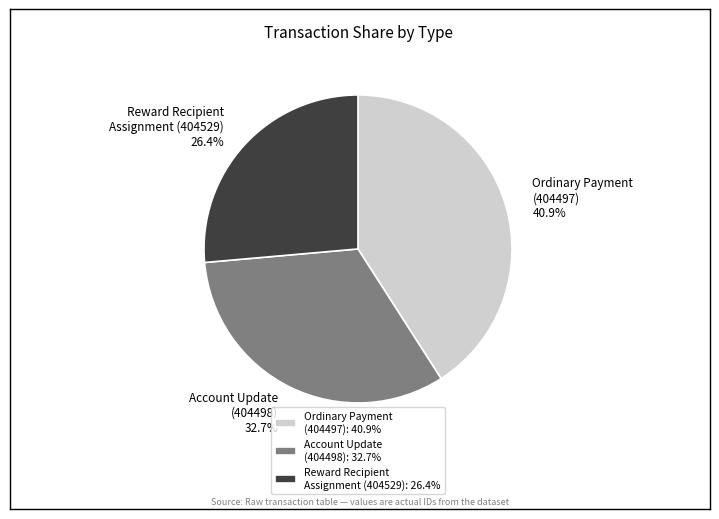

Which has a higher value, Reward Recipient Assignment (404529): 26.4% or Account Update (404498): 32.7%?

Account Update (404498): 32.7%